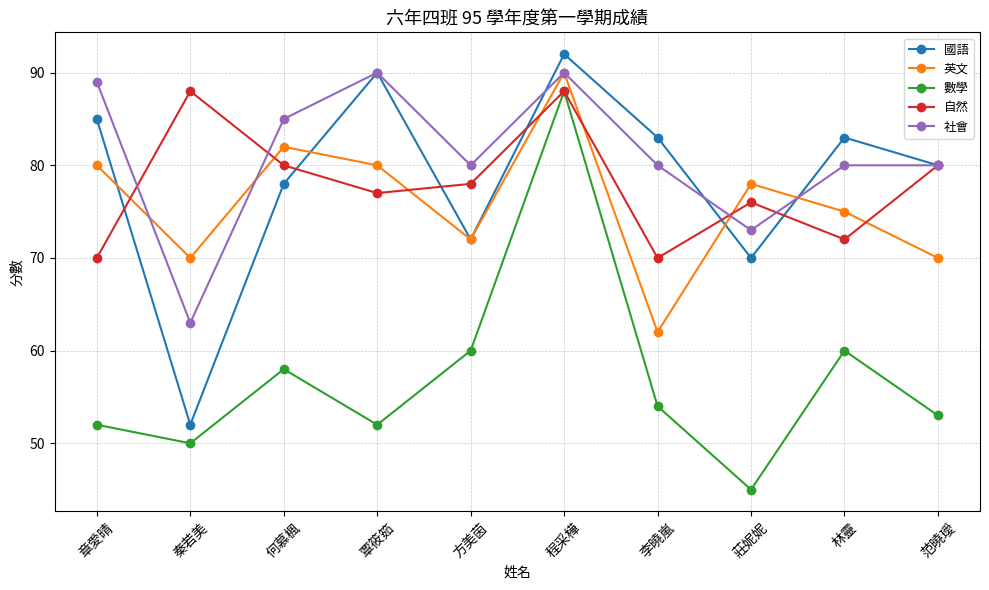

What position from the left is 林靈?

9